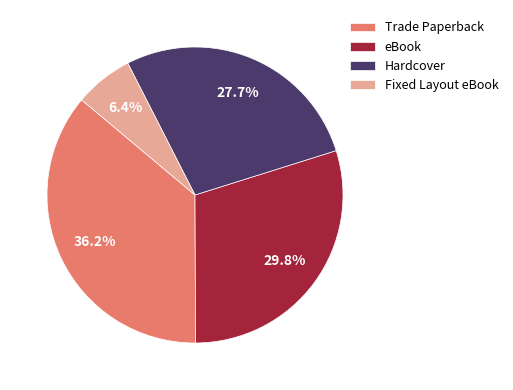

Is it true that Hardcover is 14% of the pie?

False